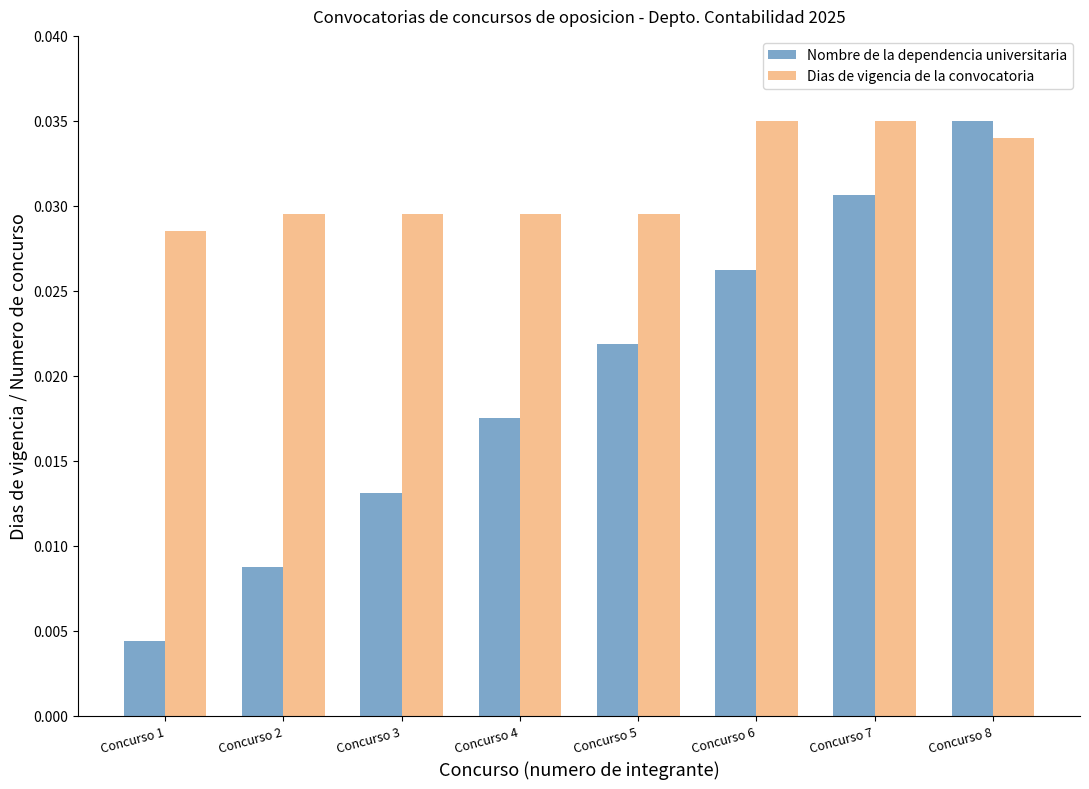

Rank the series by their average value, from highest to lowest.

Dias de vigencia de la convocatoria, Nombre de la dependencia universitaria